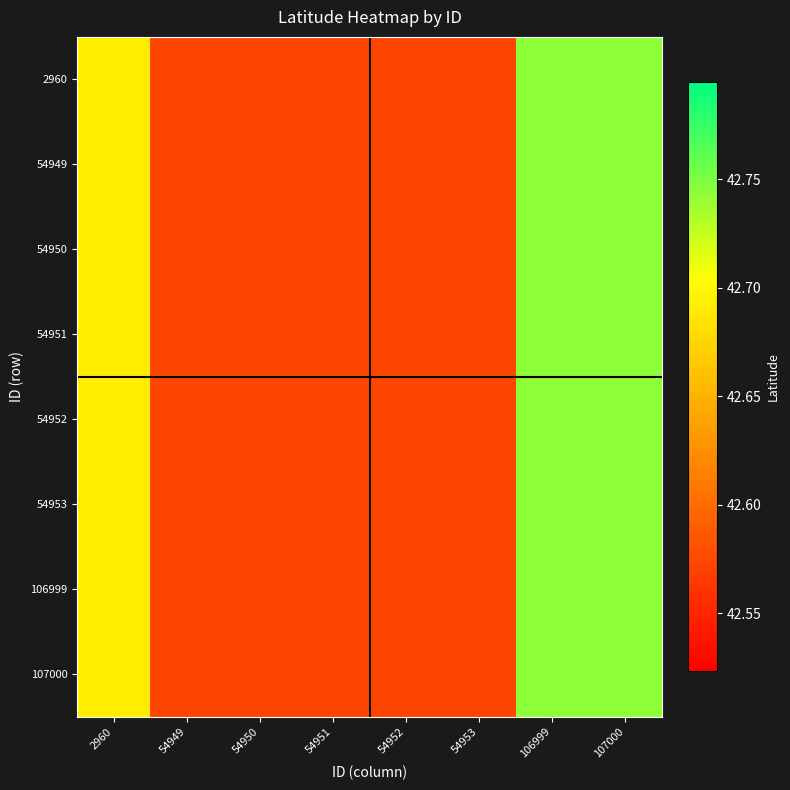

Reading right to left, transcribe all the data shown in this chart.

2960: 107000=42.7	106999=42.7	54953=42.6	54952=42.6	54951=42.6	54950=42.6	54949=42.6	2960=42.7
54949: 107000=42.7	106999=42.7	54953=42.6	54952=42.6	54951=42.6	54950=42.6	54949=42.6	2960=42.7
54950: 107000=42.7	106999=42.7	54953=42.6	54952=42.6	54951=42.6	54950=42.6	54949=42.6	2960=42.7
54951: 107000=42.7	106999=42.7	54953=42.6	54952=42.6	54951=42.6	54950=42.6	54949=42.6	2960=42.7
54952: 107000=42.7	106999=42.7	54953=42.6	54952=42.6	54951=42.6	54950=42.6	54949=42.6	2960=42.7
54953: 107000=42.7	106999=42.7	54953=42.6	54952=42.6	54951=42.6	54950=42.6	54949=42.6	2960=42.7
106999: 107000=42.7	106999=42.7	54953=42.6	54952=42.6	54951=42.6	54950=42.6	54949=42.6	2960=42.7
107000: 107000=42.7	106999=42.7	54953=42.6	54952=42.6	54951=42.6	54950=42.6	54949=42.6	2960=42.7